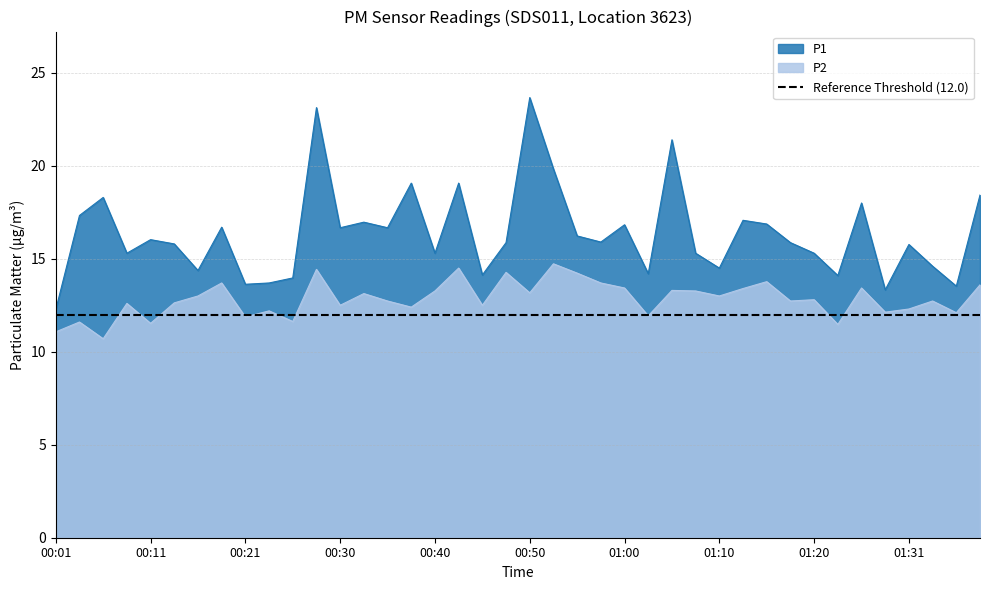

At which category does the chart reach its minimum across all series?

00:06